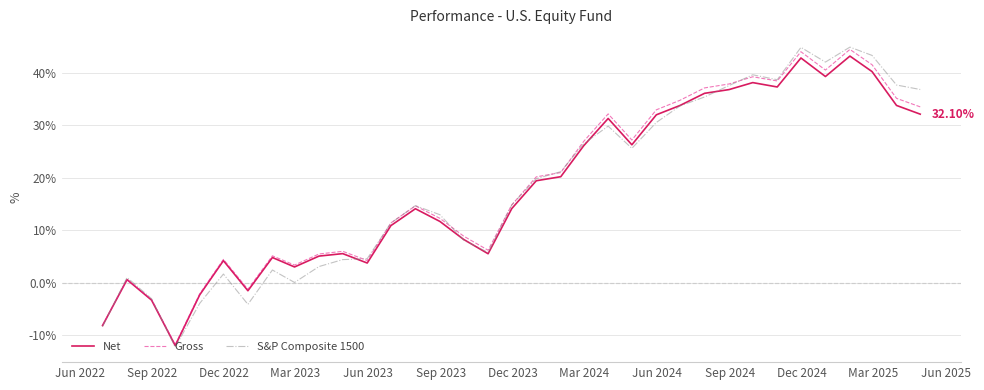

What is the difference between the second highest and minimum values in the Net series?

54.8